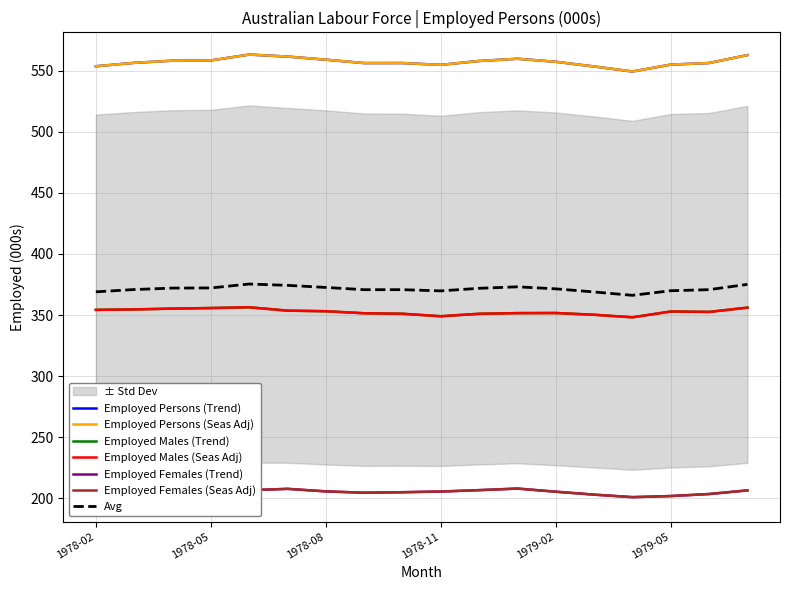

In Employed total Females Trend, how many points are higher than both neighbors (excluding endpoints)?

3